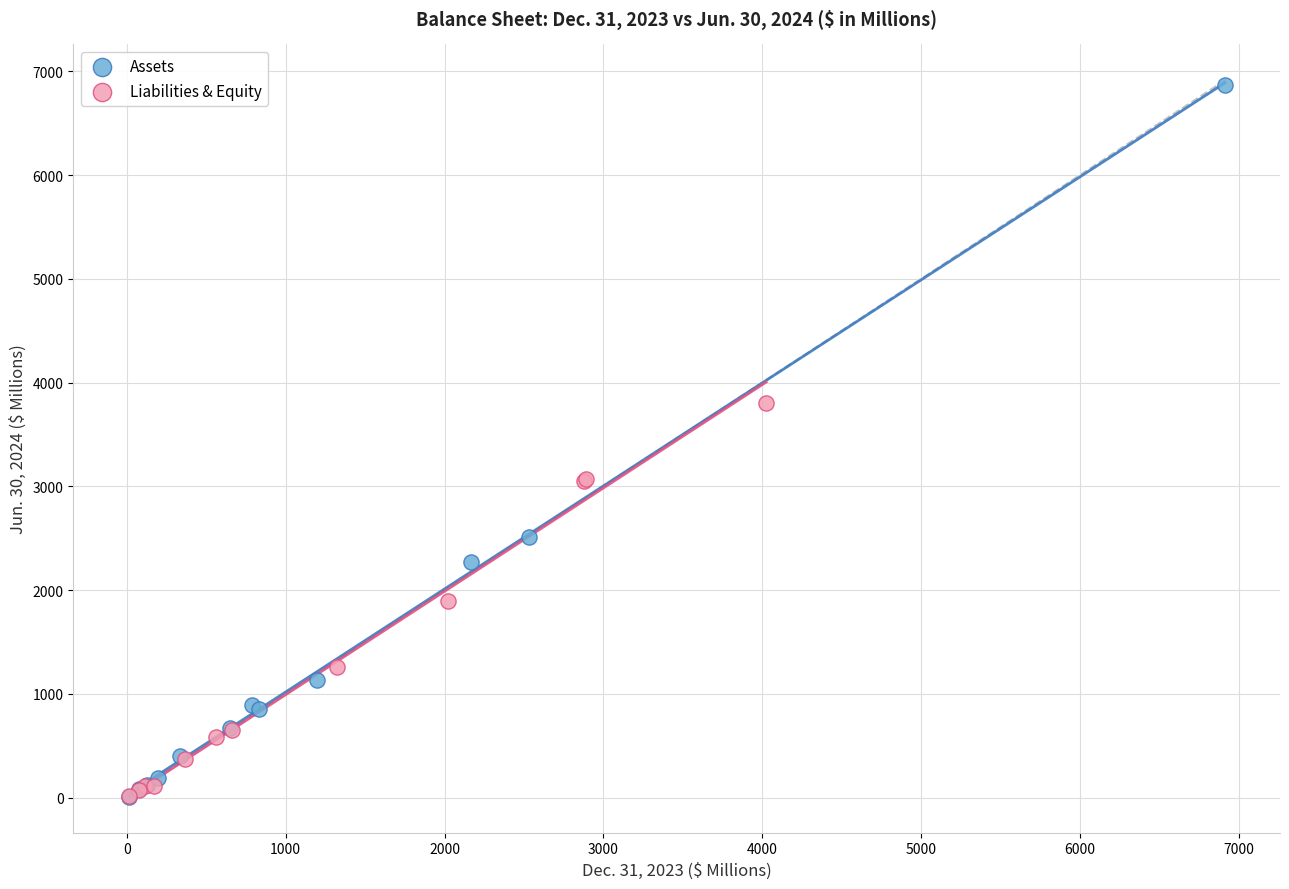

Which series has the widest spread of Y values?

Assets